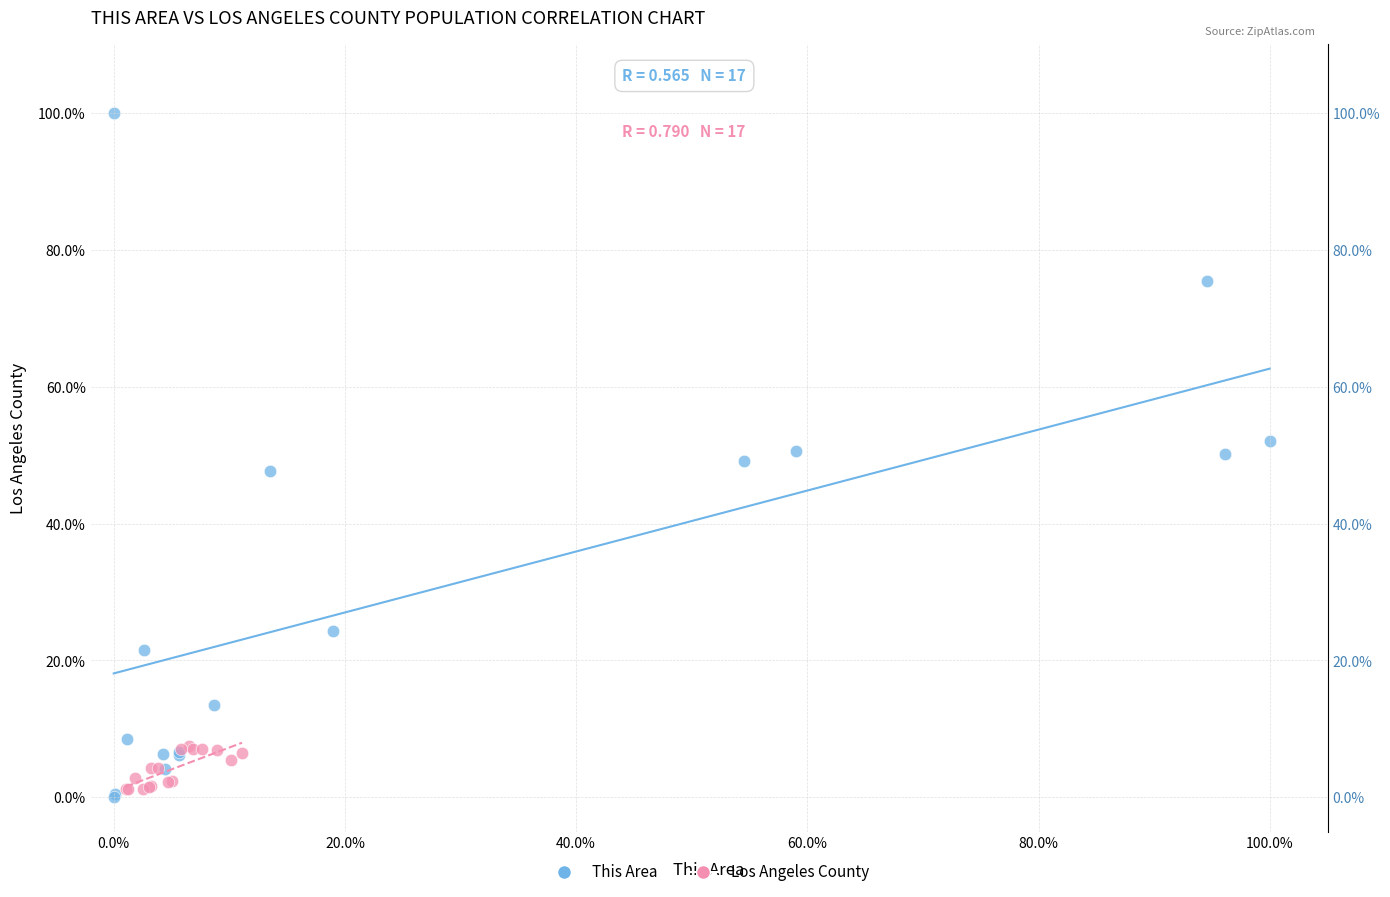

Which series has the widest spread of Y values?

This Area